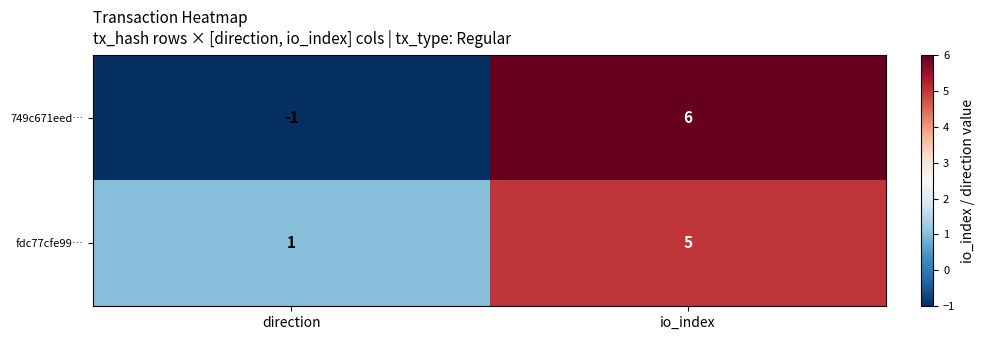

Rank the series by their maximum value, from lowest to highest.

fdc77cfe99…, 749c671eed…